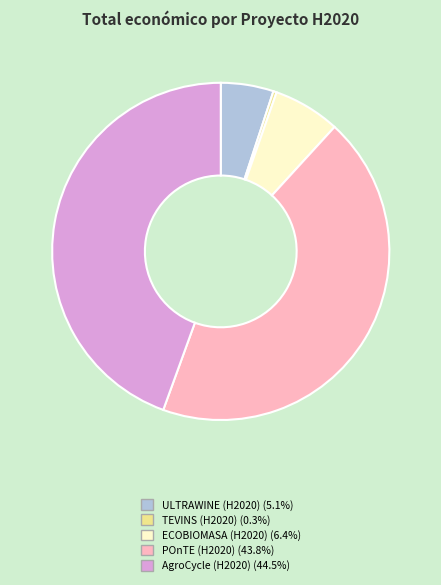

Does TEVINS (H2020) represent more than half of the total?

No